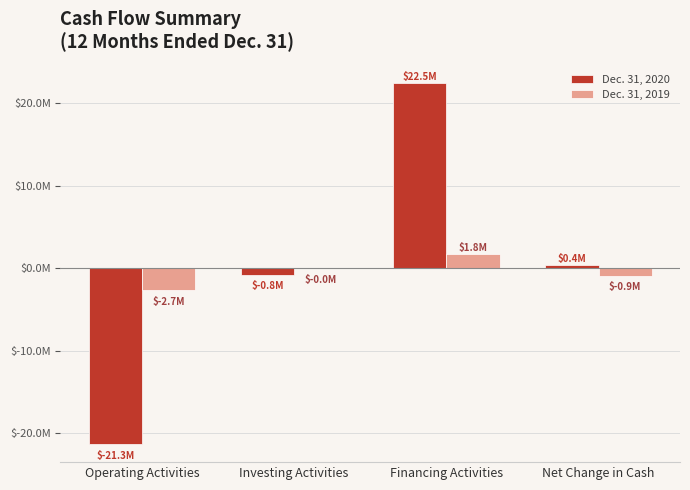

Reading right to left, list all the values displayed in this chart.

Dec. 31, 2020: 388381	22494984	-768624	-21316556
Dec. 31, 2019: -895401	1775479	-12552	-2658328